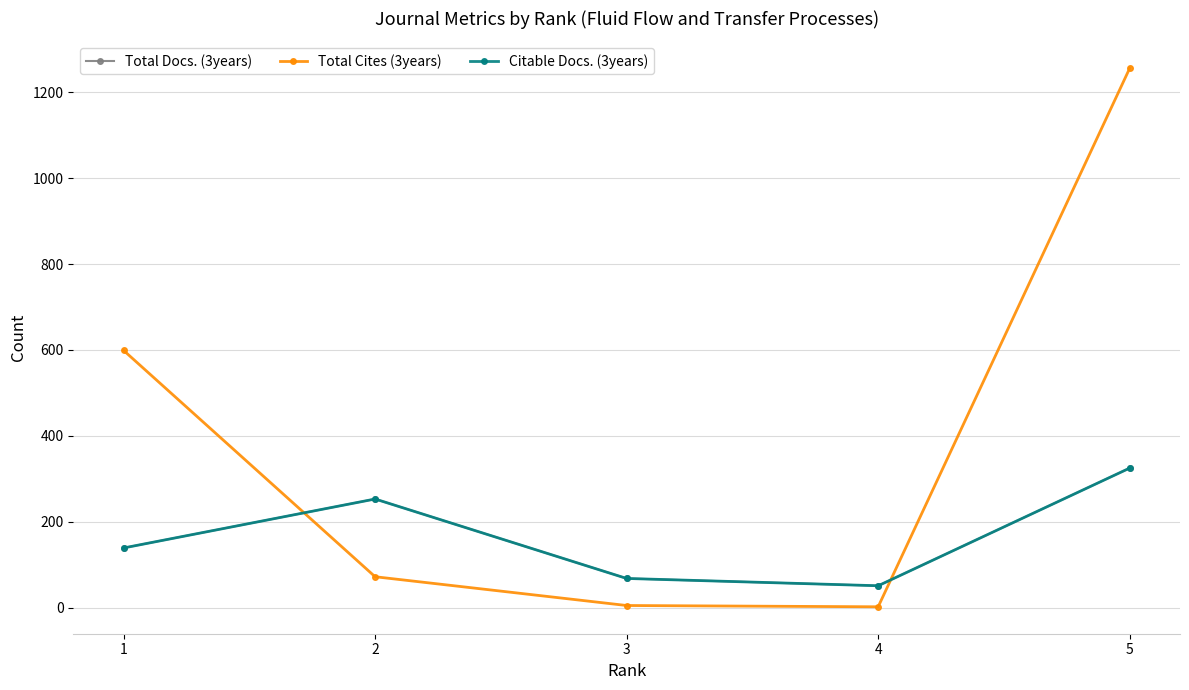

List the series in order of their peak value, lowest first.

Total Docs. (3years), Citable Docs. (3years), Total Cites (3years)